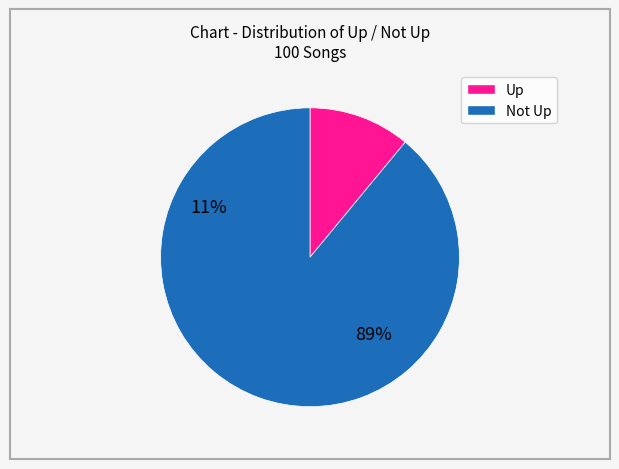

Is there any slice that represents more than half of the pie?

Yes